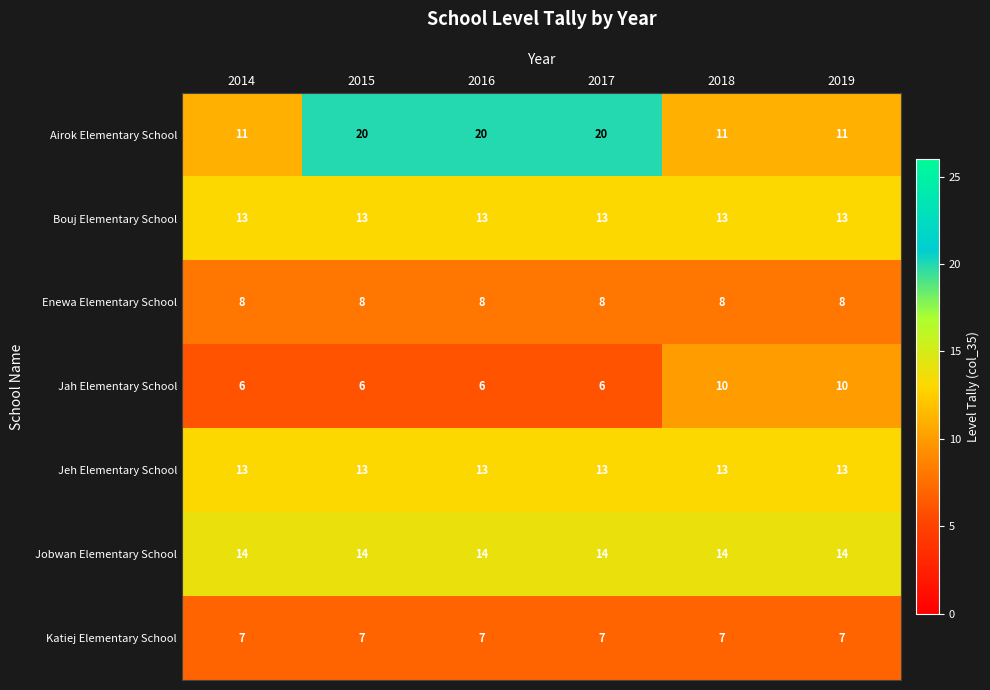

Is the value of Jah Elementary School at 2014 greater than the value of Enewa Elementary School at 2018?

No